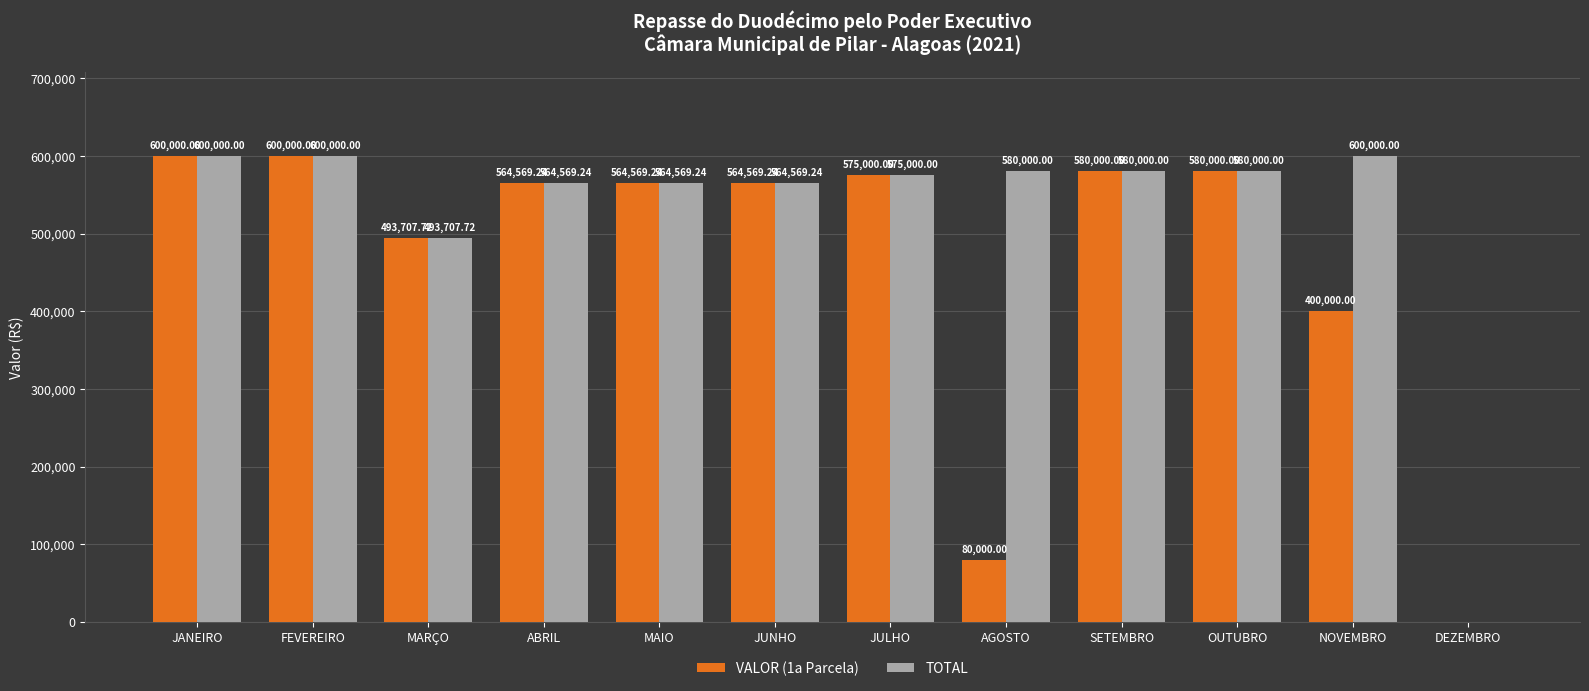

What is the sum of all VALOR (1a Parcela) values?

5602415.4